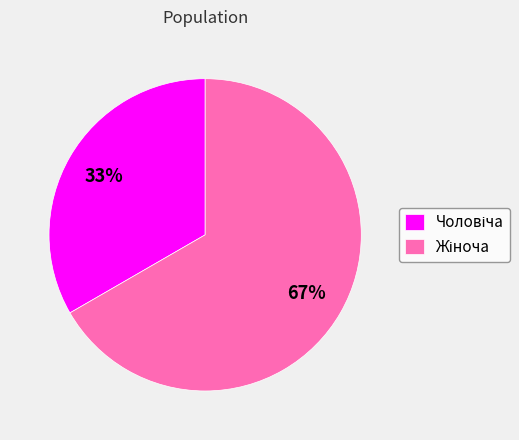

Is there a majority slice in this chart?

Yes